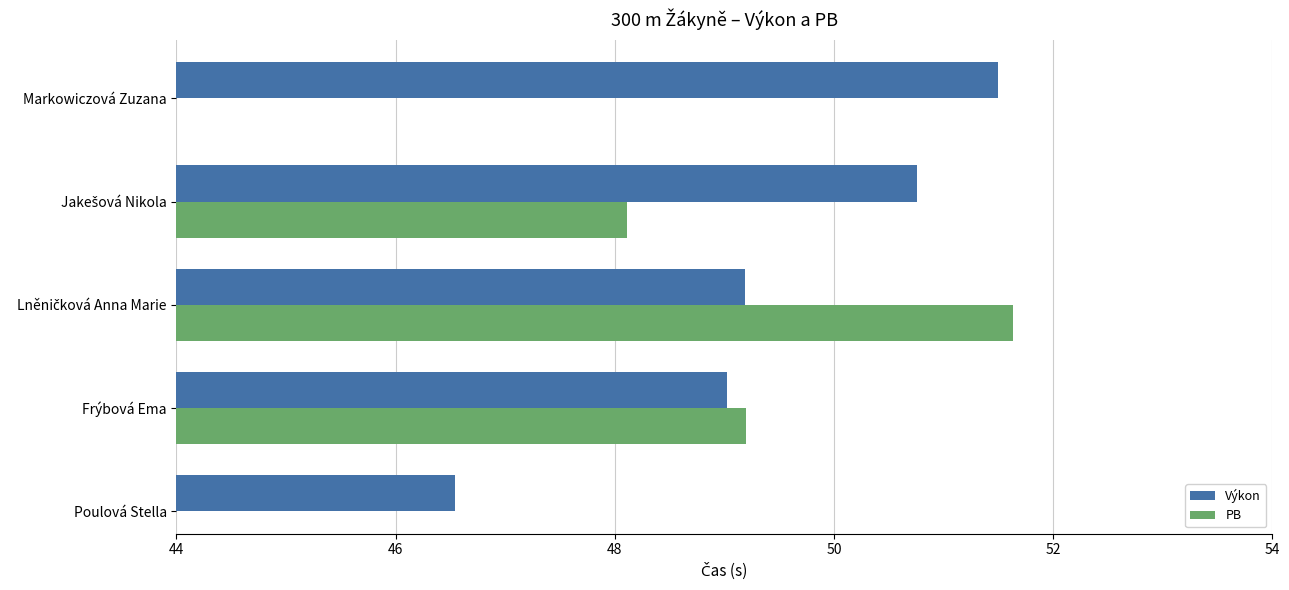

The value of Výkon at Markowiczová Zuzana is 79.5. True or false?

False